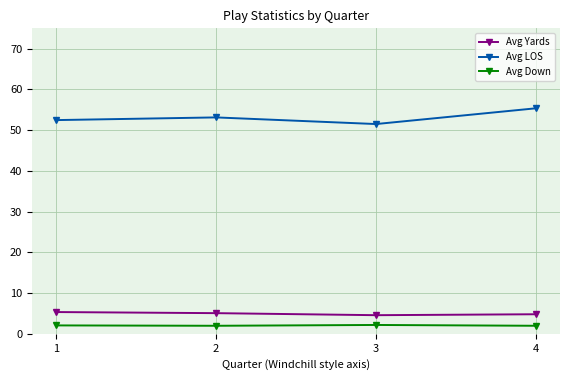

What is the lowest value of the Avg Yards series?

4.6